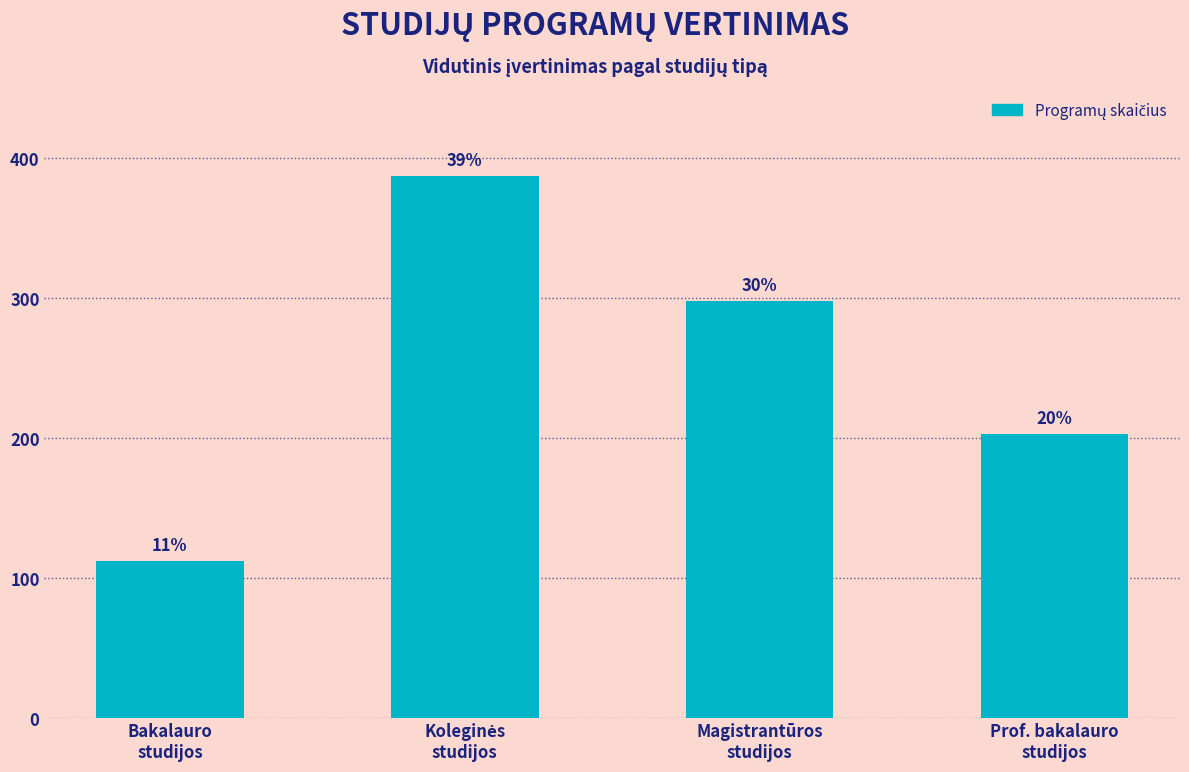

What is the maximum value shown in the chart?

387